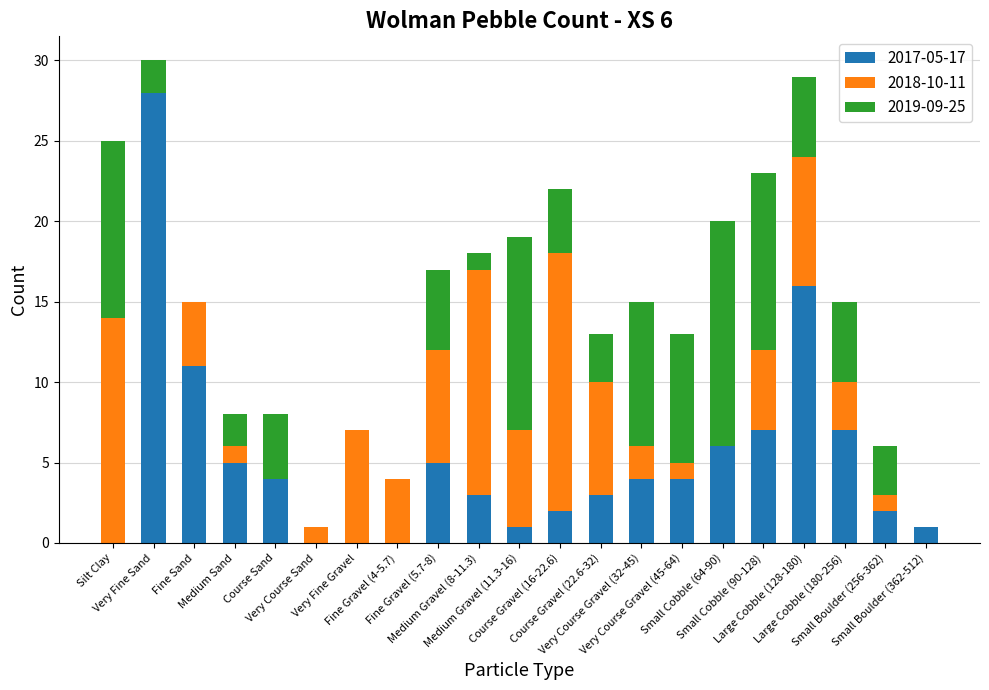

What is the difference between the 2017-05-17 values at Very Course Gravel (45-64) and Medium Gravel (11.3-16)?

3